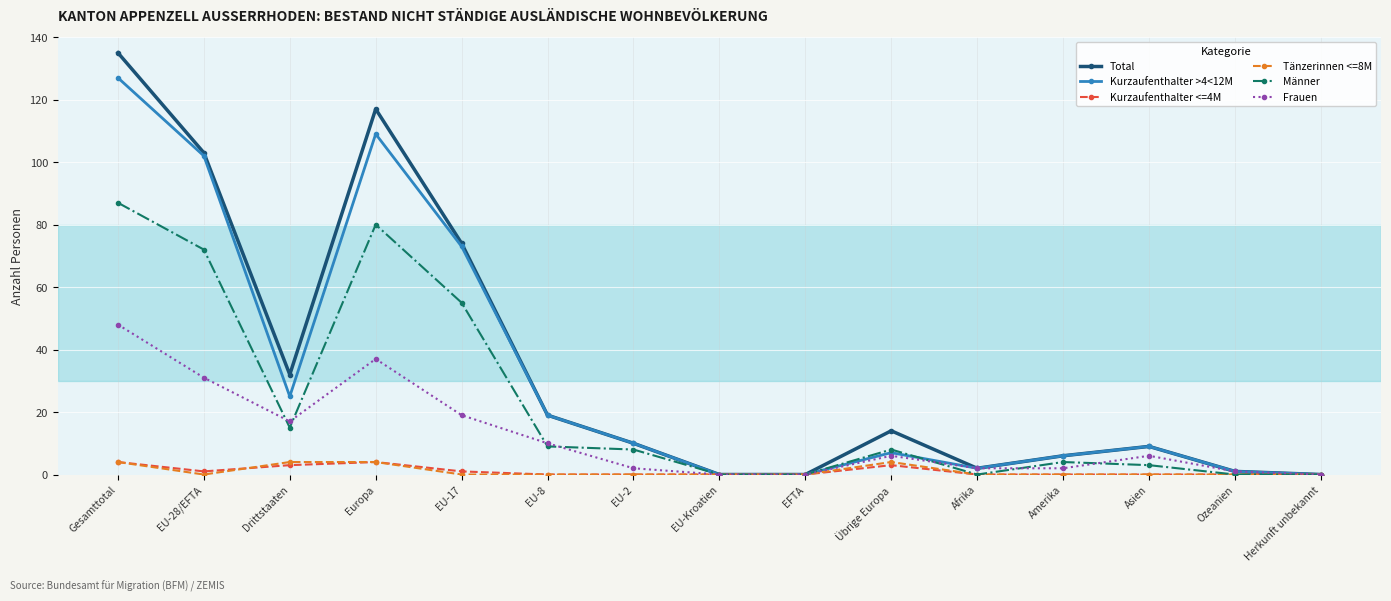

Which series has the largest total across all categories?

Total